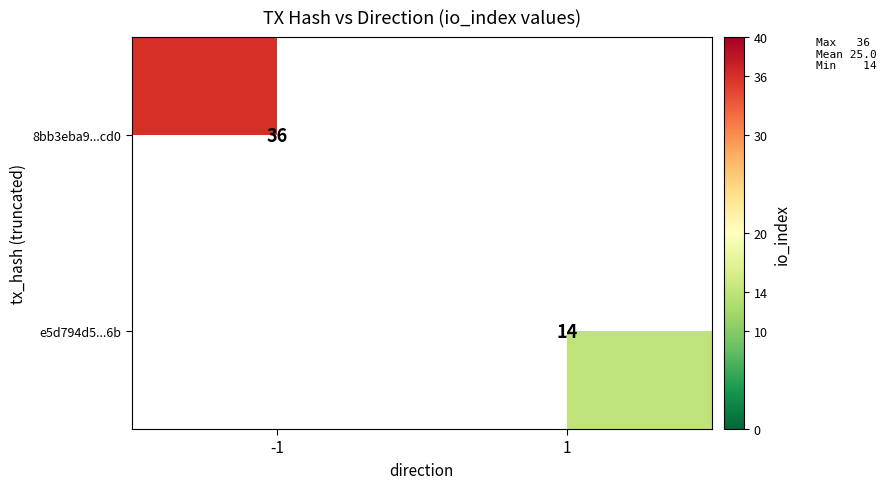

The value of 8bb3eba9...cd0 at -1 is 55. True or false?

False